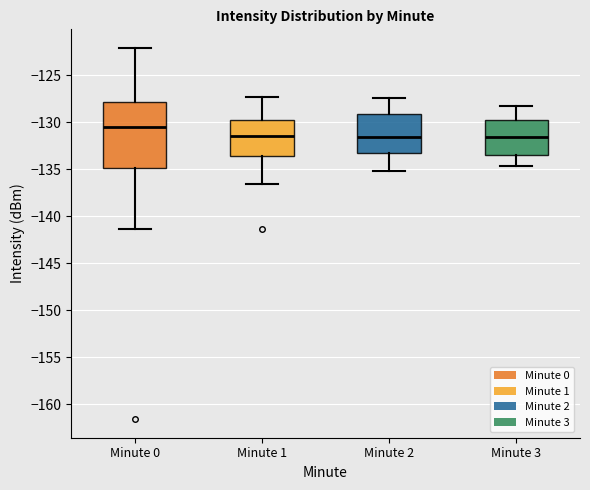

Reading left to right, read every box against the y-axis: the position of its median line, the range the box covers, and the ends of its whiskers. The values are not printed on the chart, so give them approximately, as read against the axis.

Minute 0: median -130.5, box -135.0 to -128.0, whiskers -141.5 to -122.0
Minute 1: median -131.5, box -133.5 to -130.0, whiskers -136.5 to -127.5
Minute 2: median -131.5, box -133.5 to -129.0, whiskers -135.0 to -127.5
Minute 3: median -131.5, box -133.5 to -129.5, whiskers -134.5 to -128.5